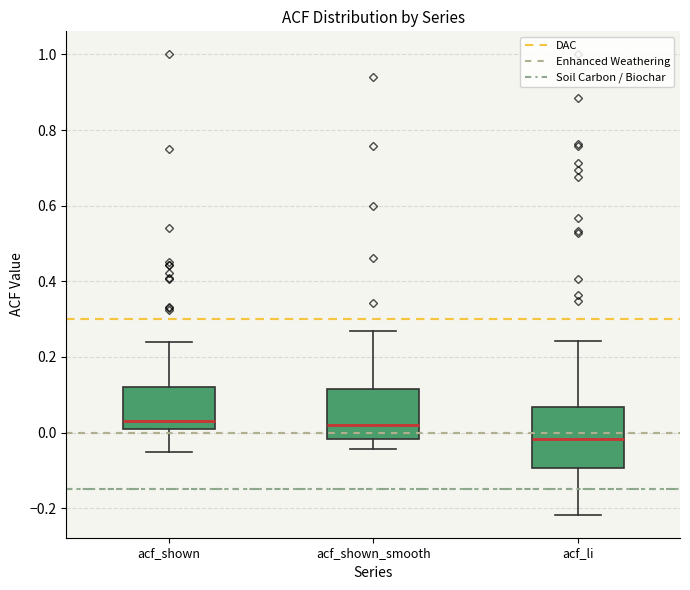

Which box is the tallest, from its lower edge to its upper edge?

acf_li